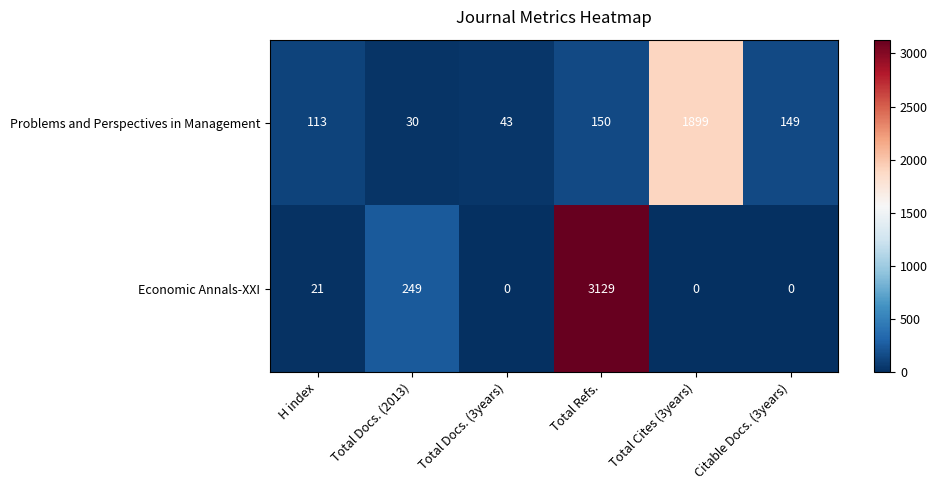

At which category does the chart reach its peak across all series?

Total Refs.